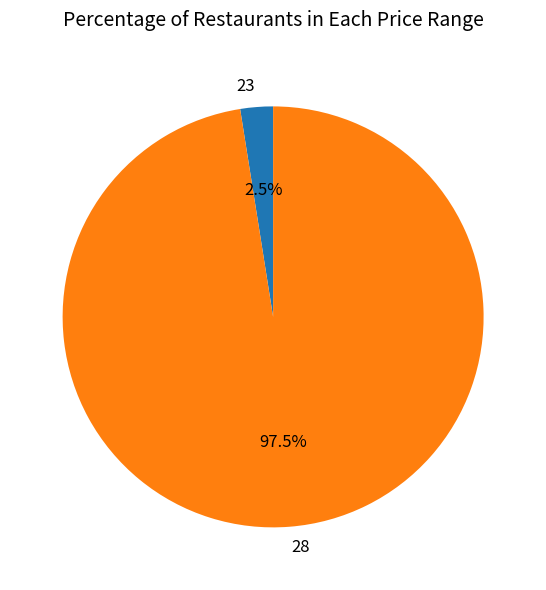

Between 28 and 23, which is larger?

28